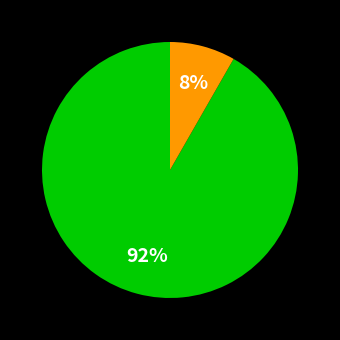

Is there any slice that represents more than half of the pie?

Yes